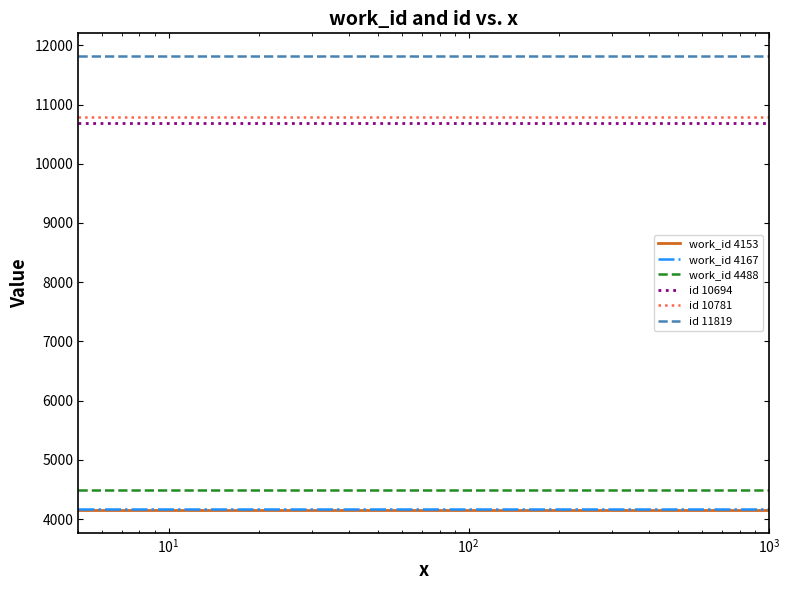

What is the highest value of the id 10694 series?

10694